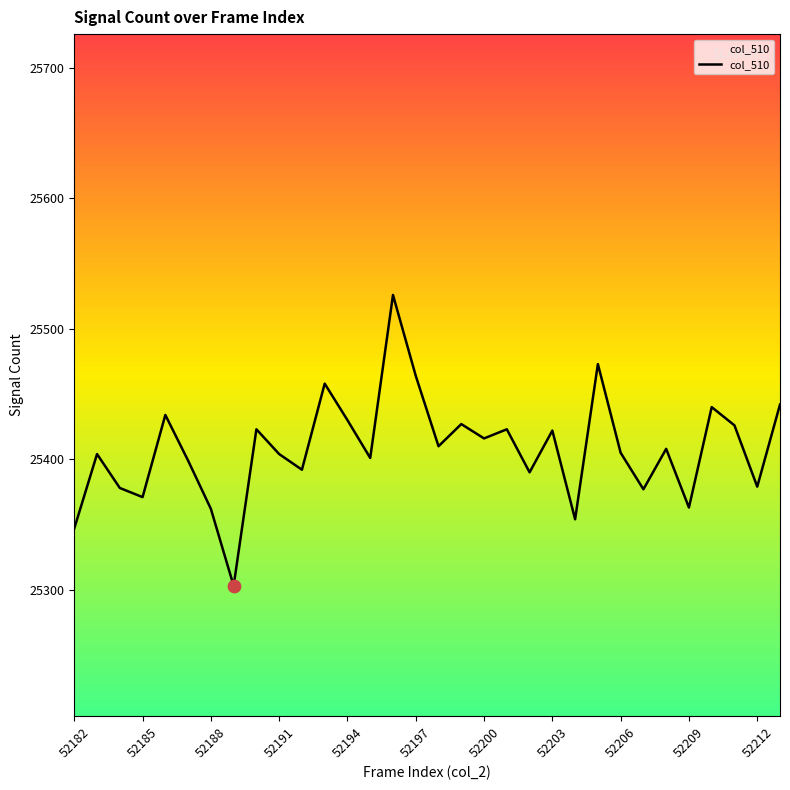

What is the maximum value shown in the chart?

25526